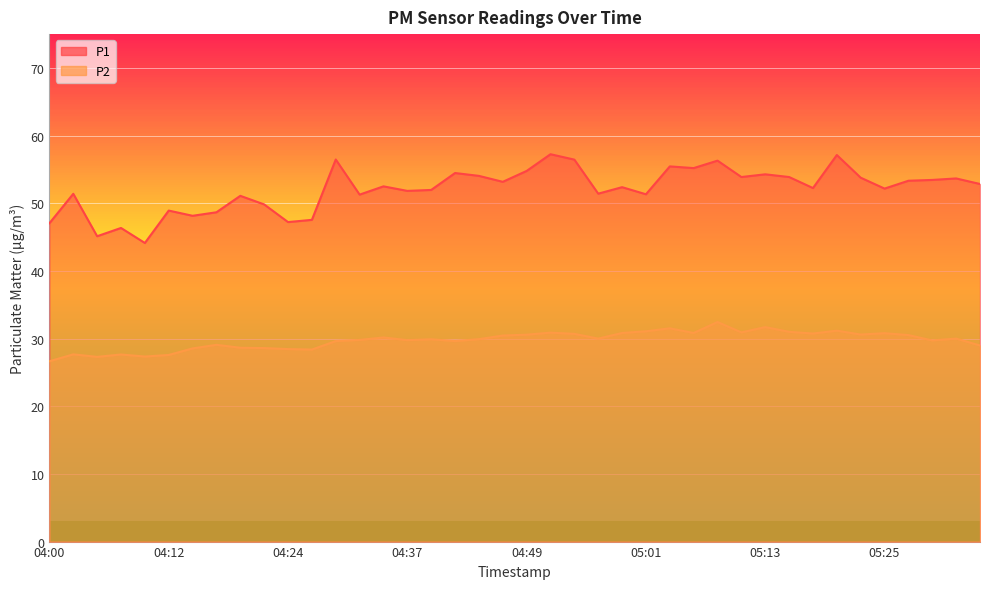

What is the value of the P2 point at the 9th from the left?

28.6